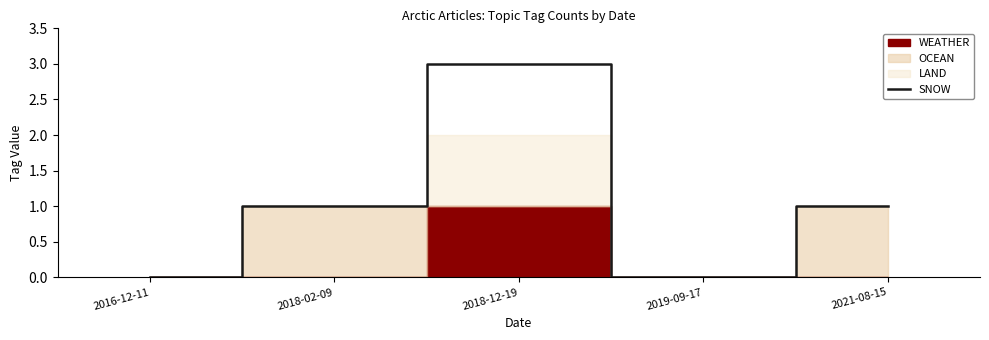

Count the number of categories in the chart.

5